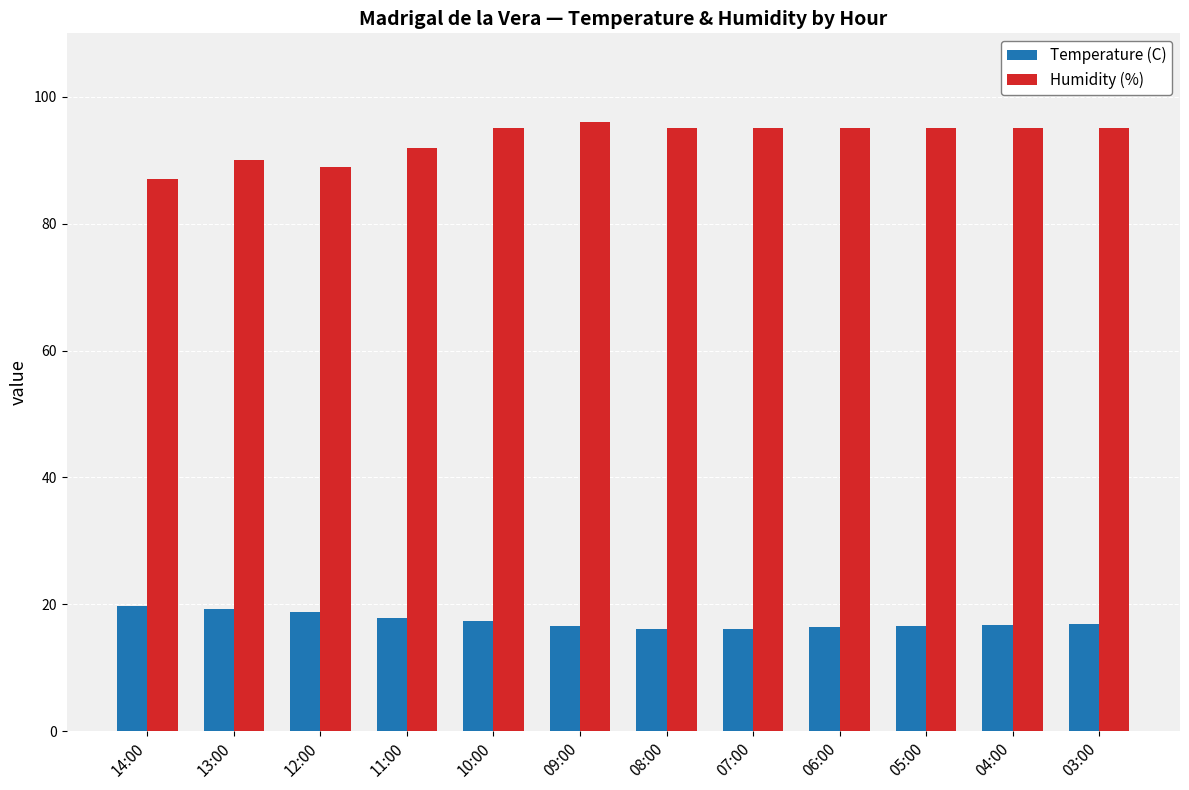

What are all the series names shown in the legend?

Temperature (C), Humidity (%)